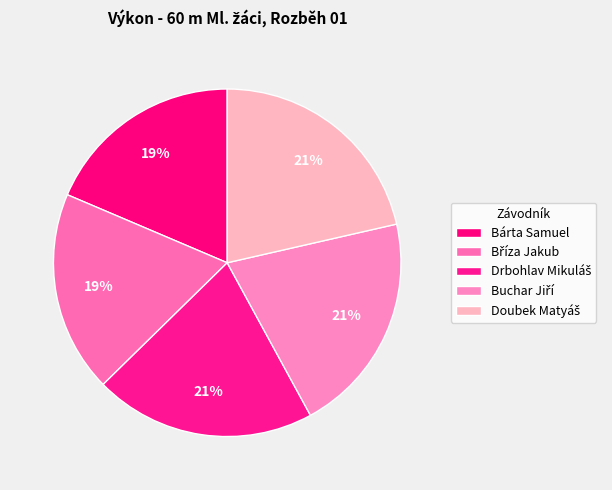

How many slices are in this pie chart?

5